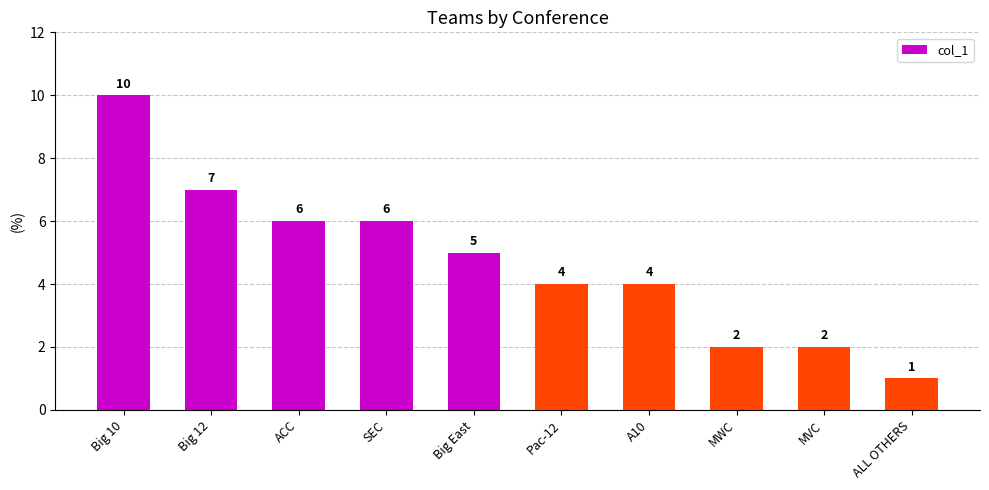

Approximately how many times larger is the value at ACC compared to Big 10?

0.6